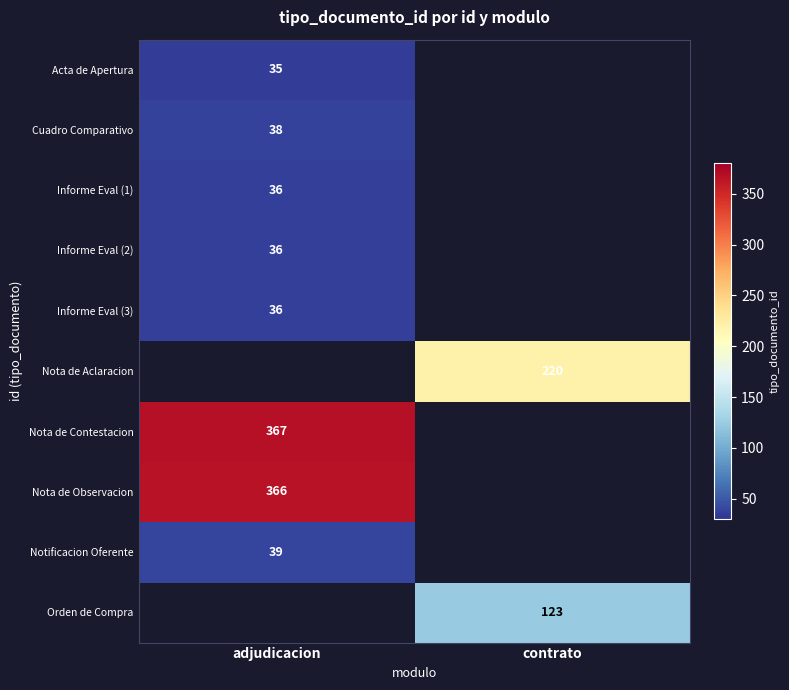

Is it true that Cuadro Comparativo equals 65 at adjudicacion?

False